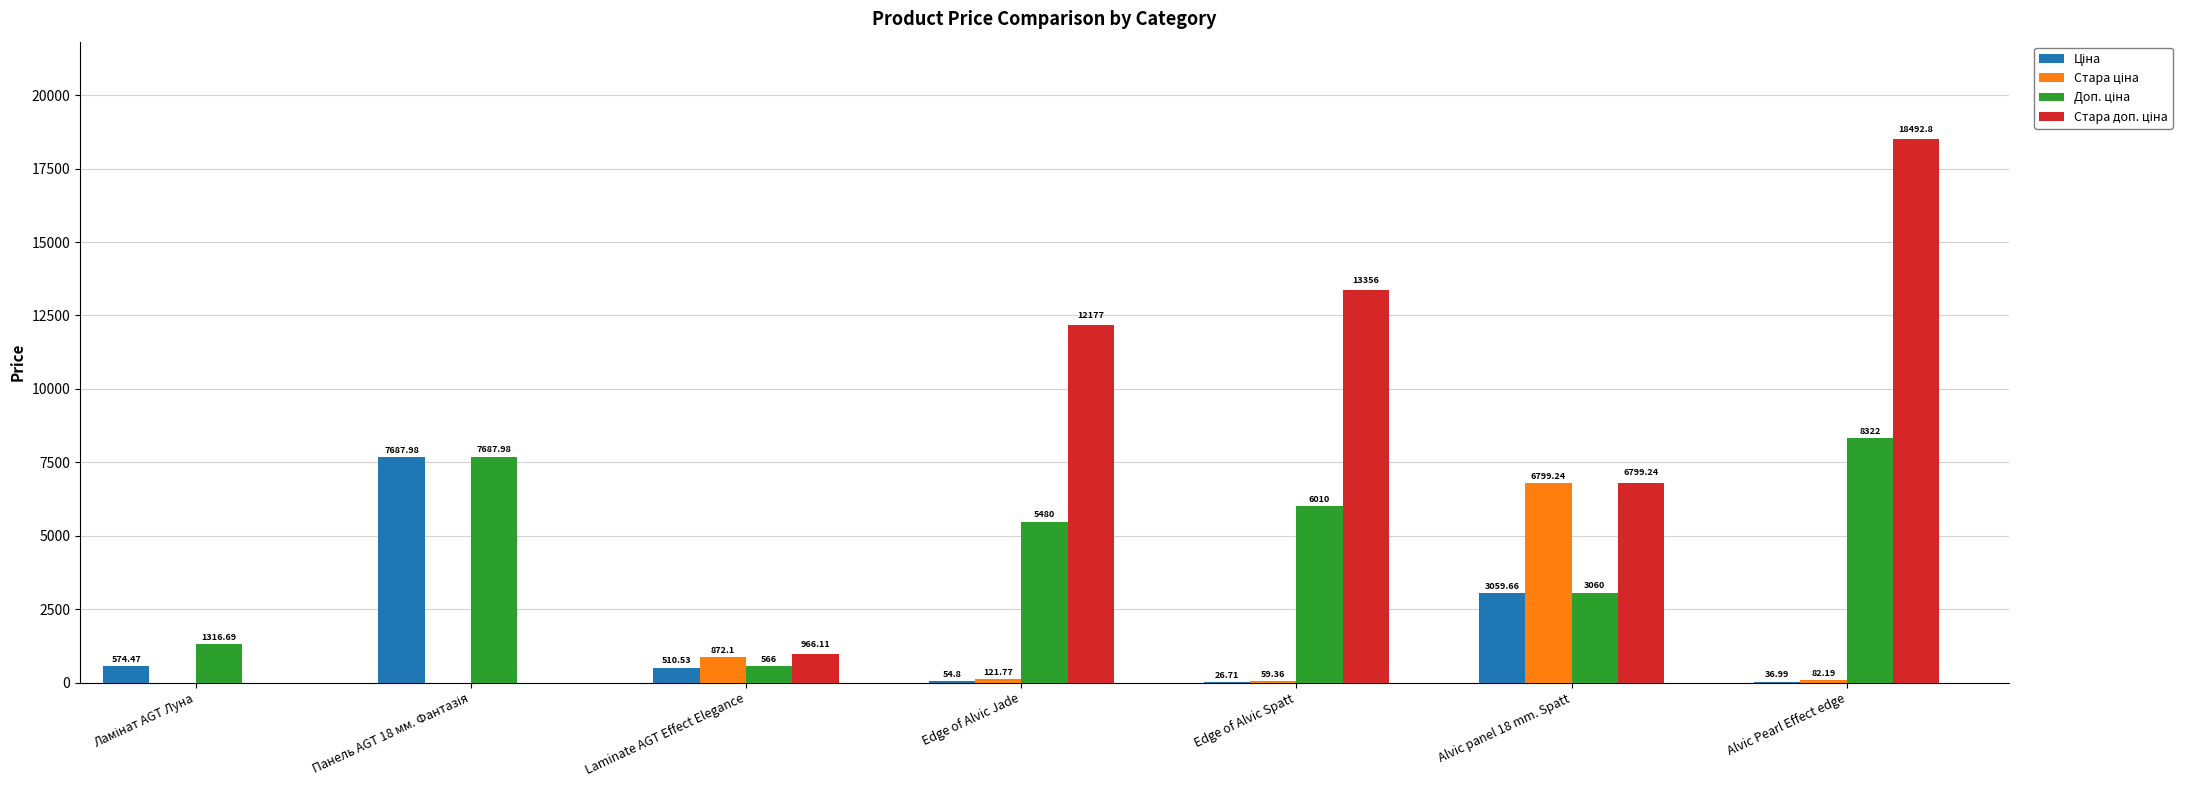

At which category is the sum across all series the highest?

Alvic Pearl Effect edge